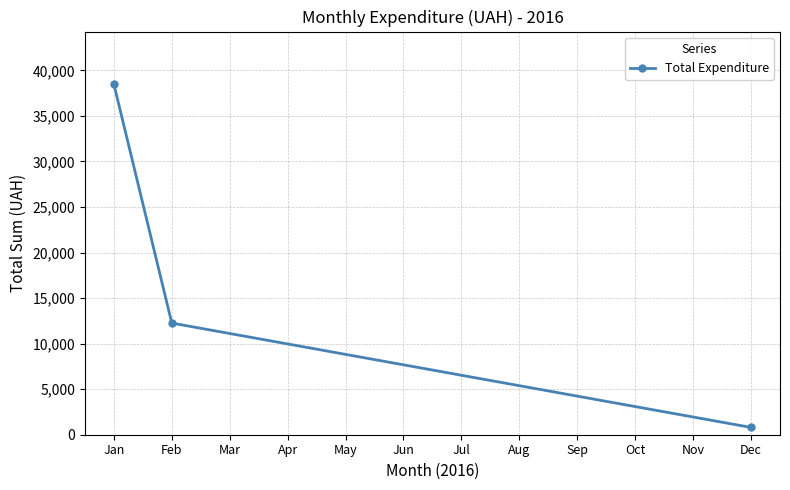

List the labels in order of value, smallest first.

Dec, Feb, Jan